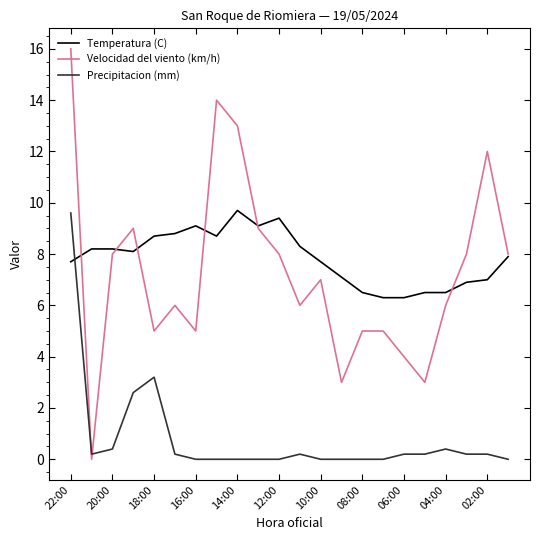

How many intersections are there between Temperatura (C) and Precipitacion (mm)?

1